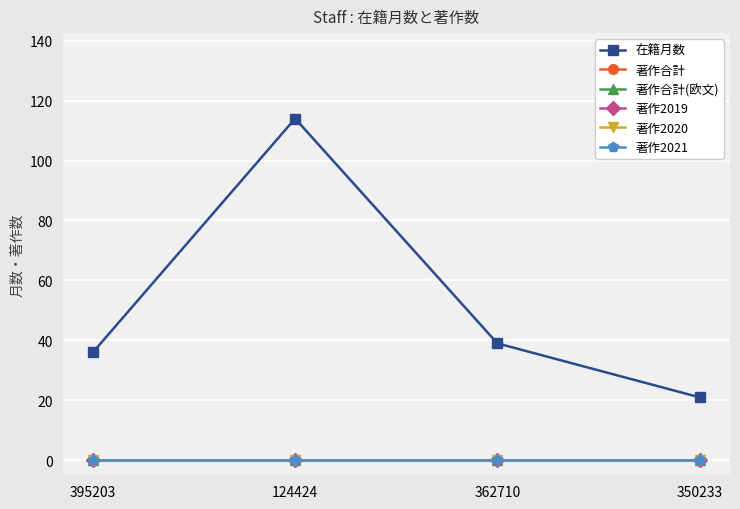

What is the total value across all series at 395203?

36